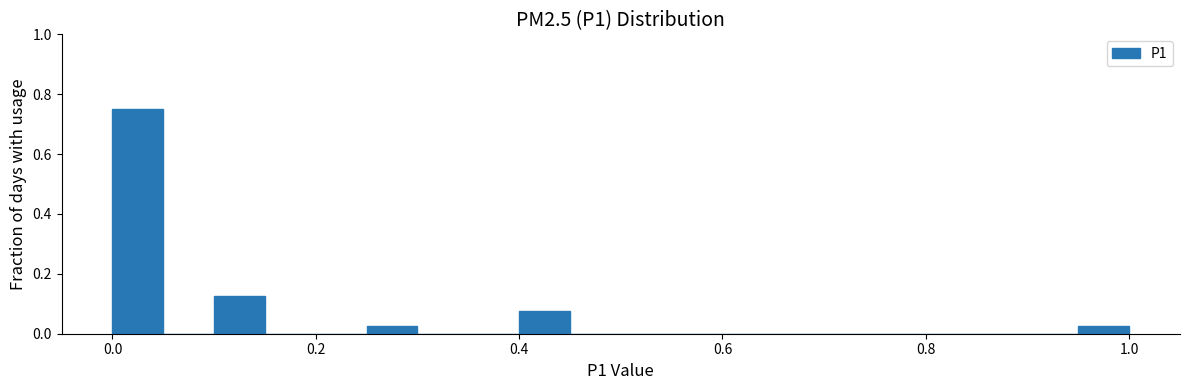

Read against the x-axis, roughly where is the centre of the tallest bar?

0.02